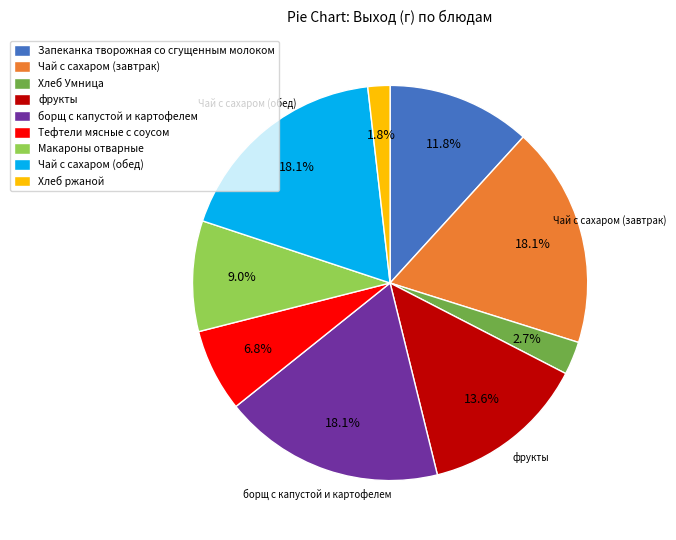

True or false: фрукты accounts for 14% of the total.

True